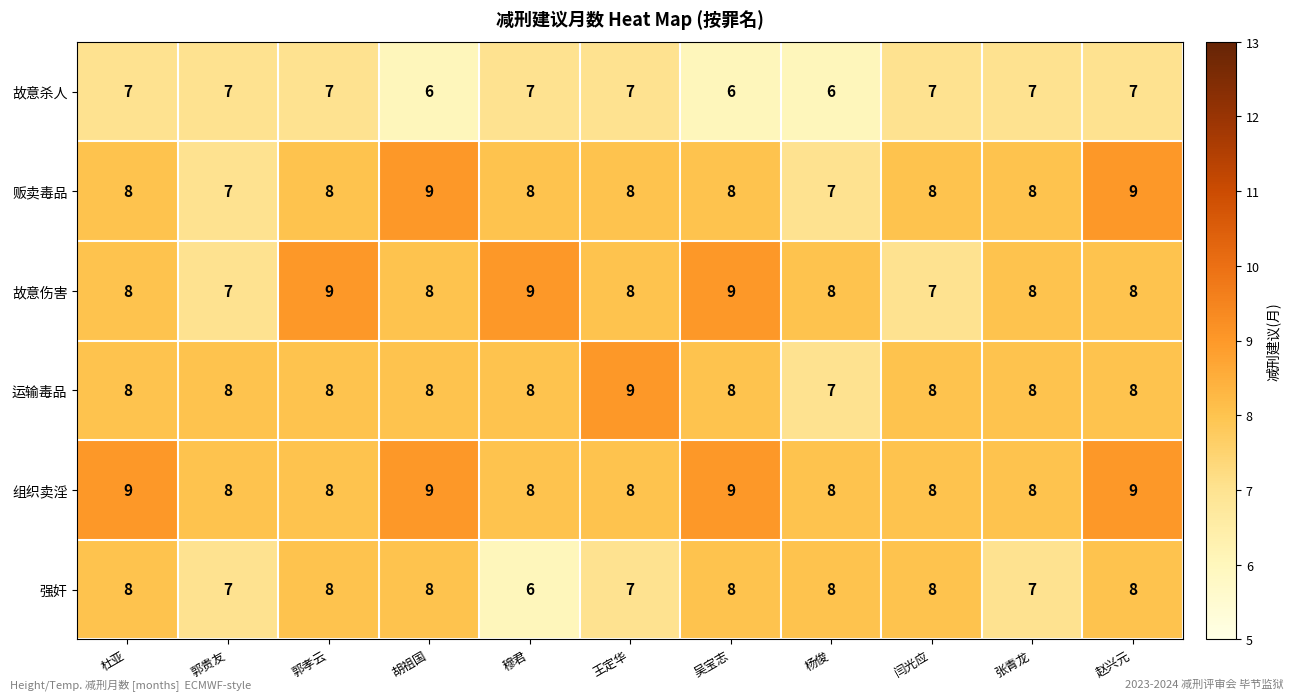

What is the total value across all series at 穆君?

46